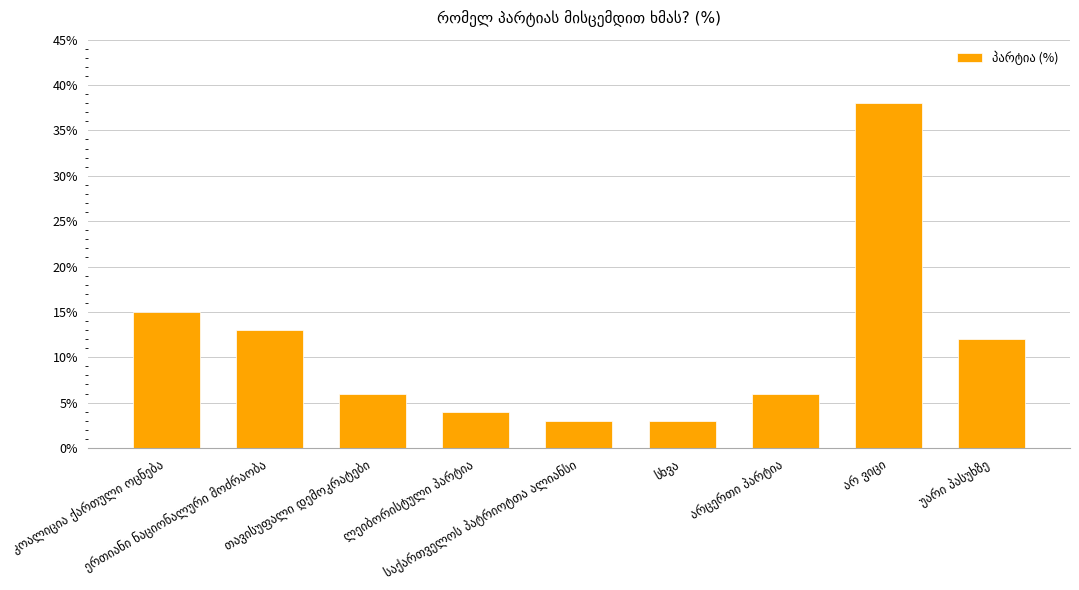

What is the sum of all values?

100